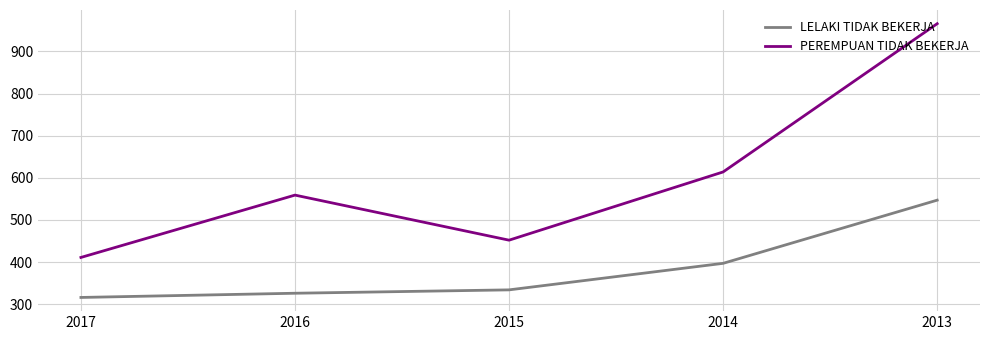

Is it true that LELAKI TIDAK BEKERJA equals 820 at 2013?

False